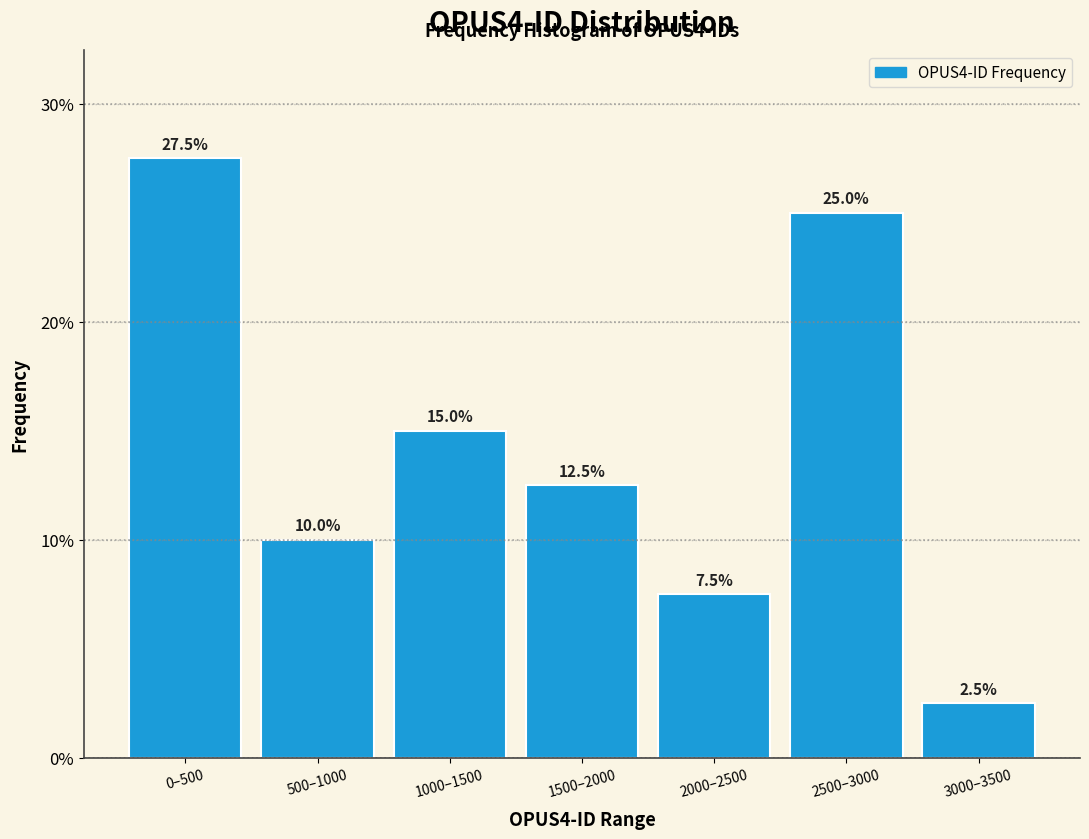

Reading right to left, transcribe all the data shown in this chart.

3000–3500=2.5	2500–3000=25.0	2000–2500=7.5	1500–2000=12.5	1000–1500=15.0	500–1000=10.0	0–500=27.5